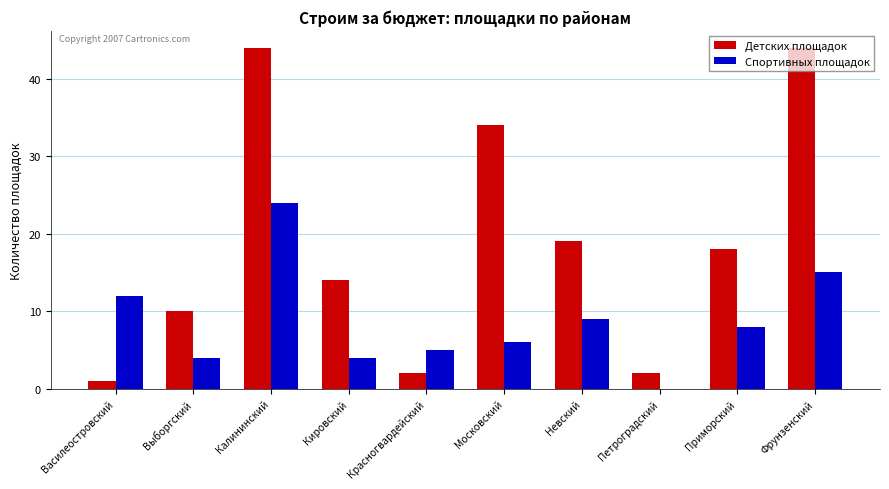

Reading left to right, transcribe all the data shown in this chart.

Детских площадок: Василеостровский=1	Выборгский=10	Калининский=44	Кировский=14	Красногвардейский=2	Московский=34	Невский=19	Петроградский=2	Приморский=18	Фрунзенский=44
Спортивных площадок: Василеостровский=12	Выборгский=4	Калининский=24	Кировский=4	Красногвардейский=5	Московский=6	Невский=9	Петроградский=0	Приморский=8	Фрунзенский=15